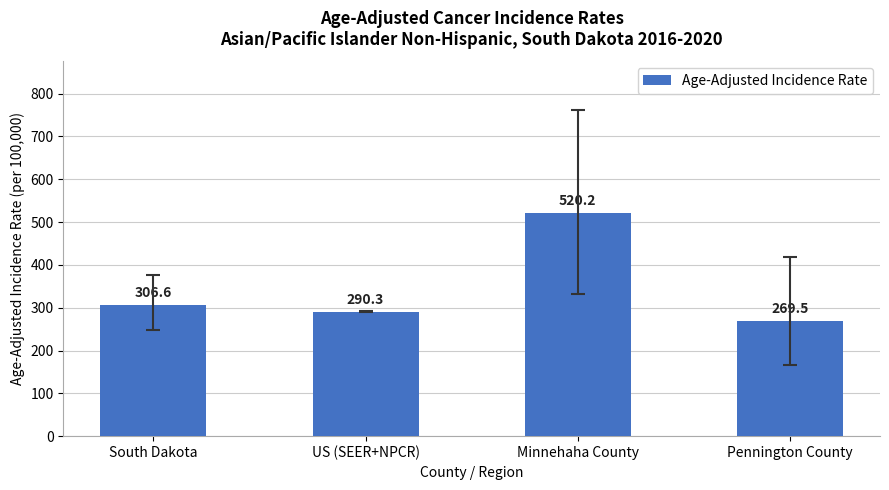

What is the difference between the maximum and second lowest values?

229.9